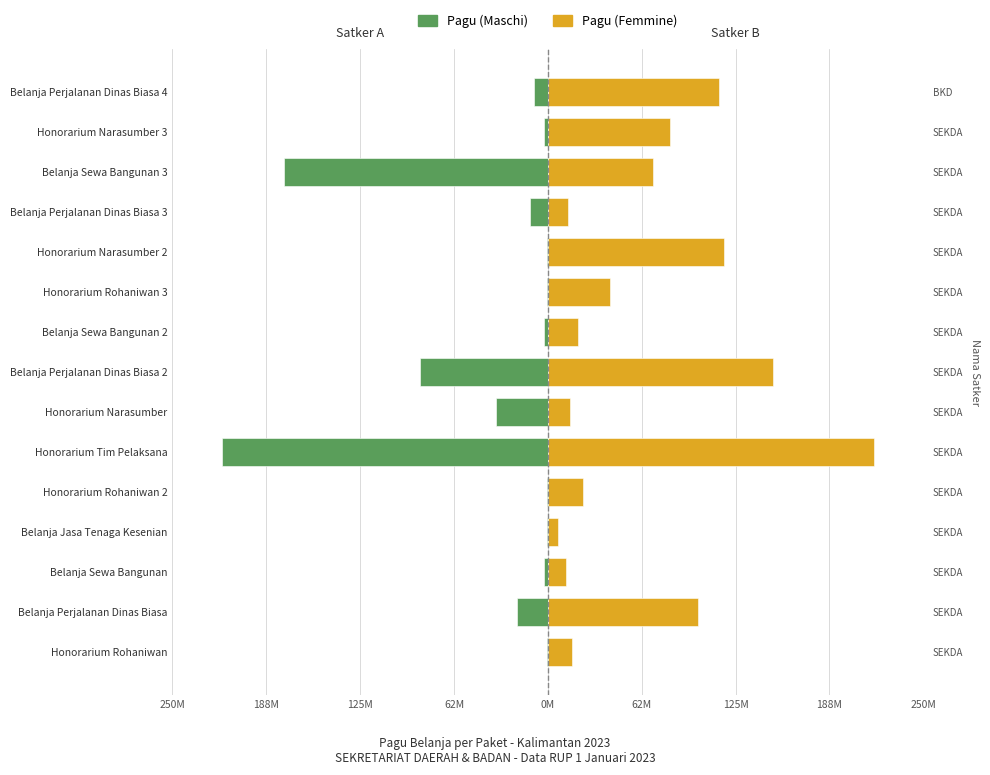

The value of Pagu (Femmine) at Honorarium Rohaniwan is 8715445. True or false?

False